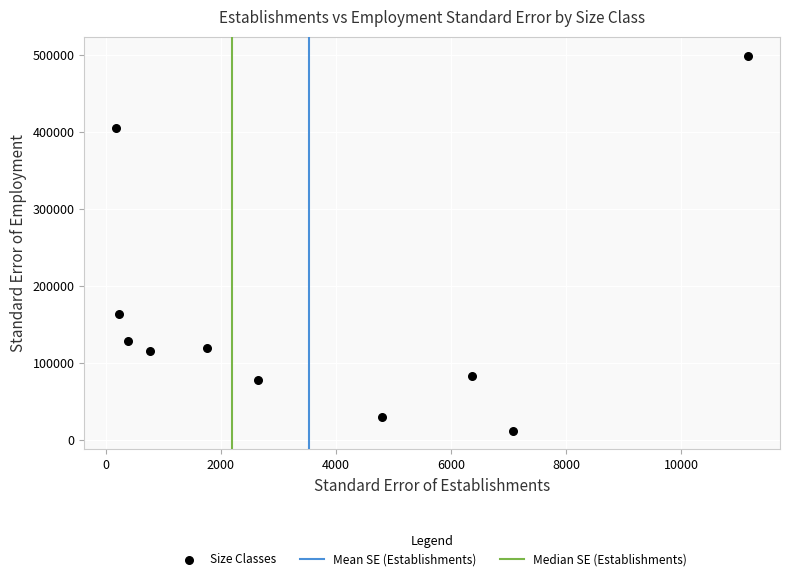

What is the range of Y values (max minus min)?

487372